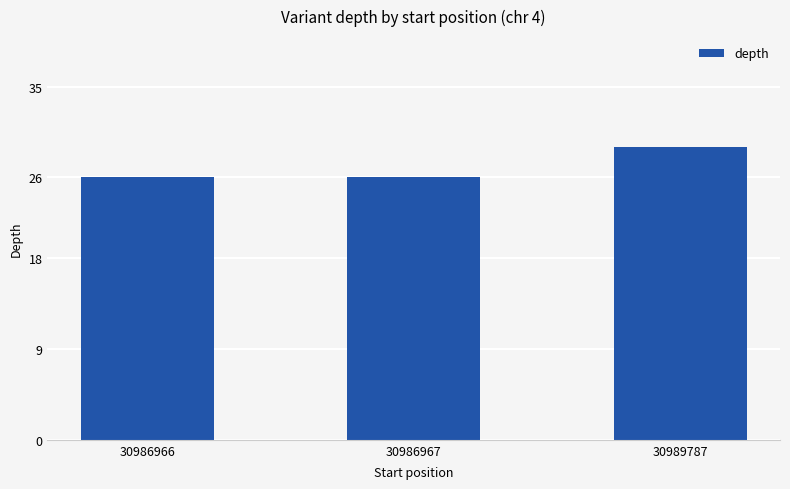

What is the sum of all values?

81